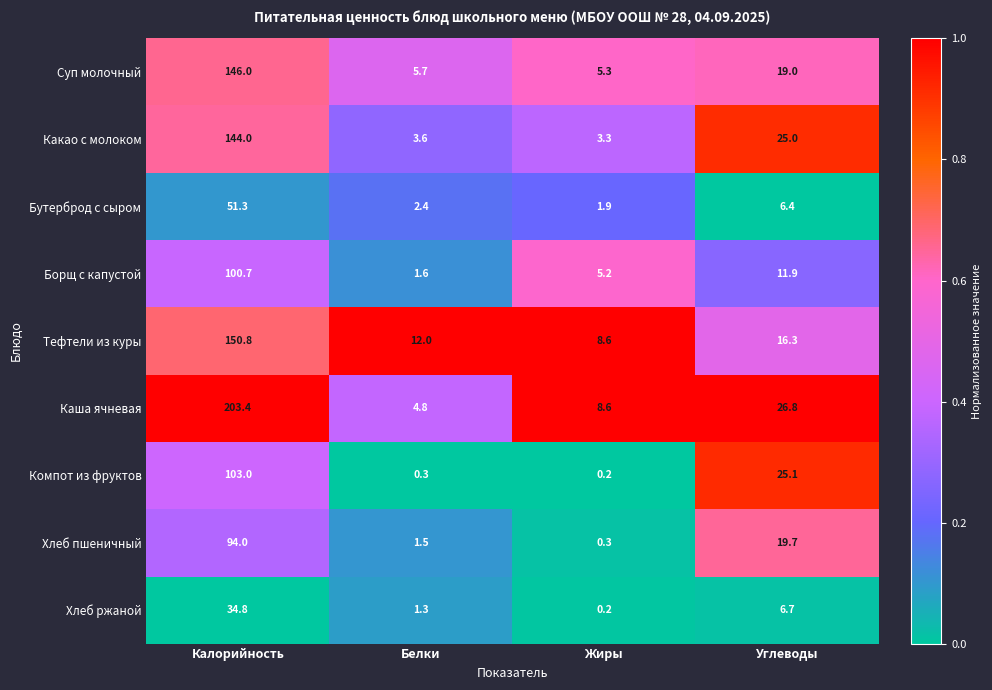

At Белки, list the series in order from largest to smallest.

Тефтели из куры, Суп молочный, Каша ячневая, Какао с молоком, Бутерброд с сыром, Борщ с капустой, Хлеб пшеничный, Хлеб ржаной, Компот из фруктов